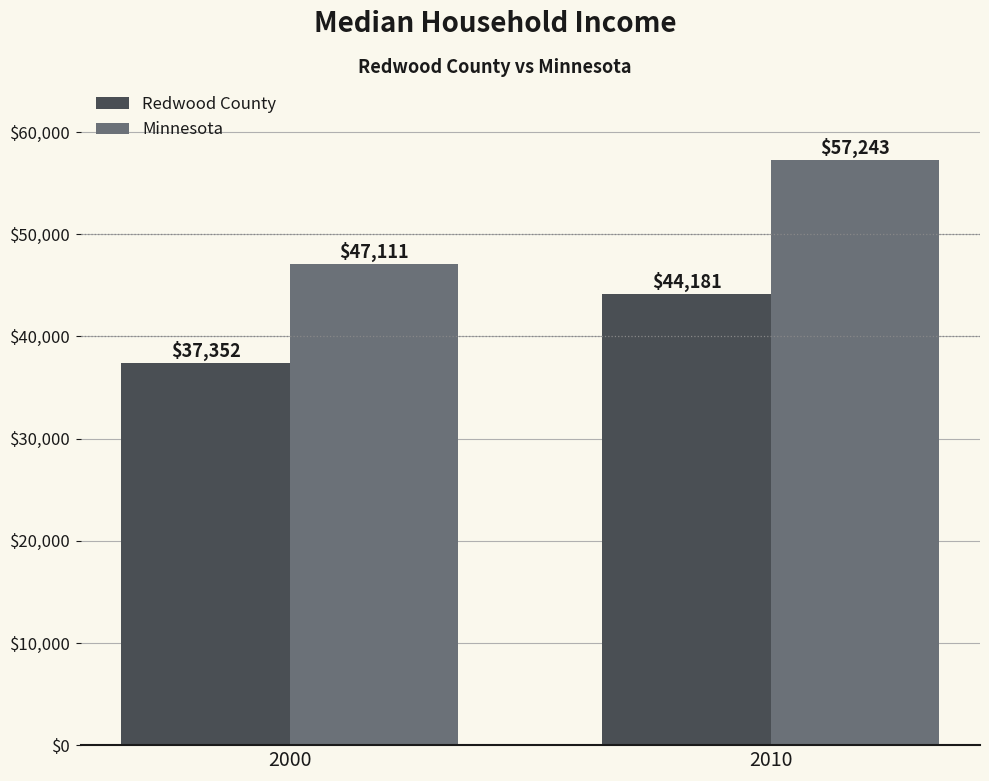

List the series in order of their peak value, lowest first.

Redwood County, Minnesota